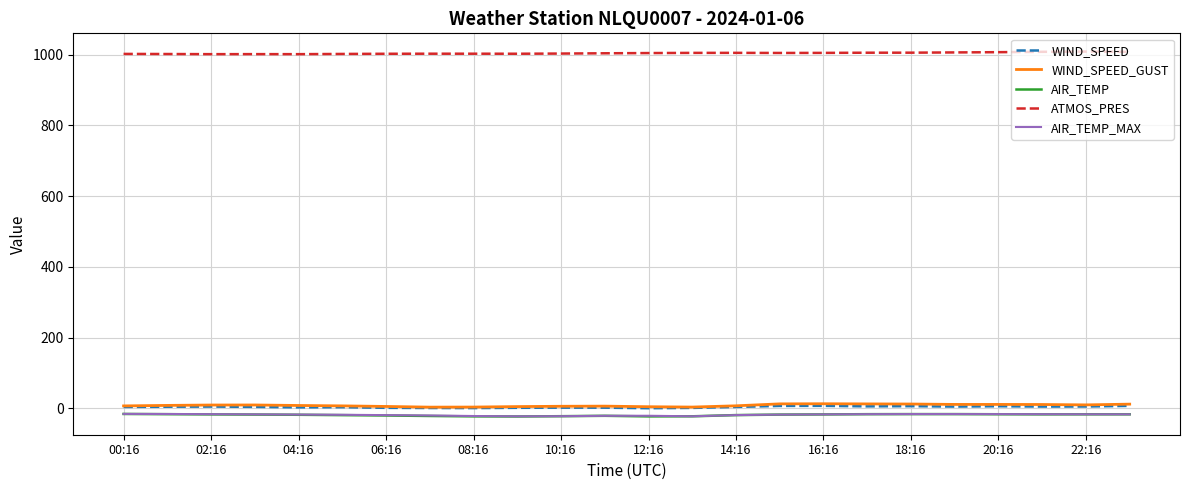

Which series has the largest total across all categories?

ATMOS_PRES